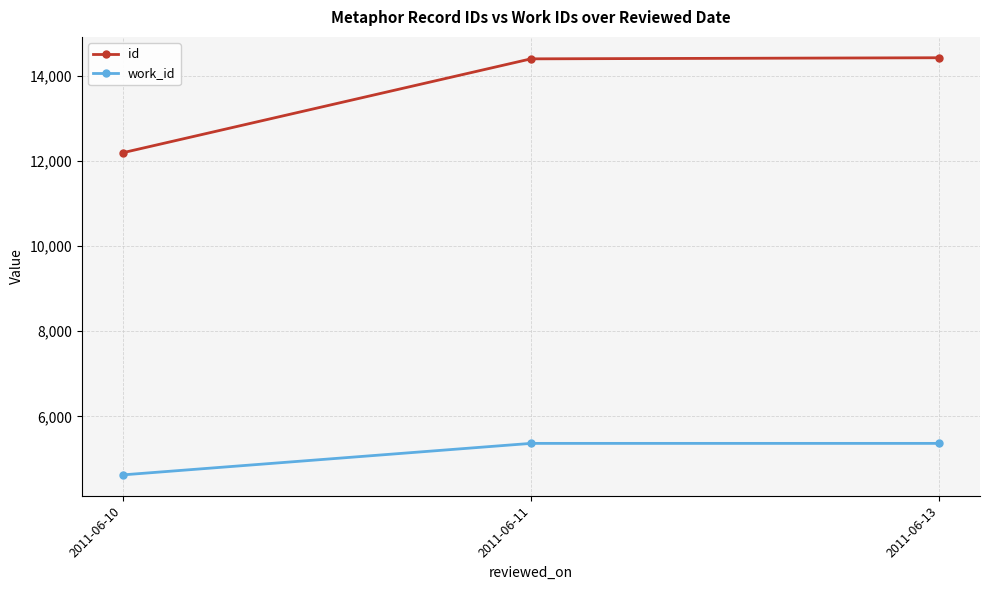

List the series in order of their overall mean, lowest first.

work_id, id